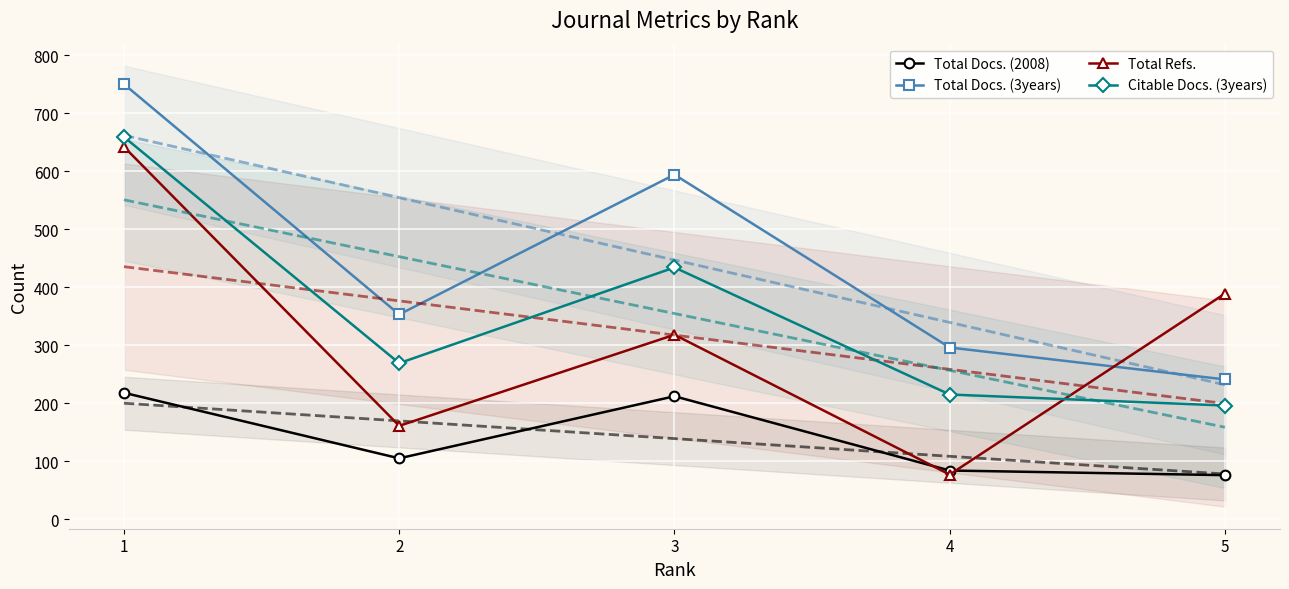

What are all the series names shown in the legend?

Total Docs. (2008), Total Docs. (3years), Total Refs., Citable Docs. (3years)